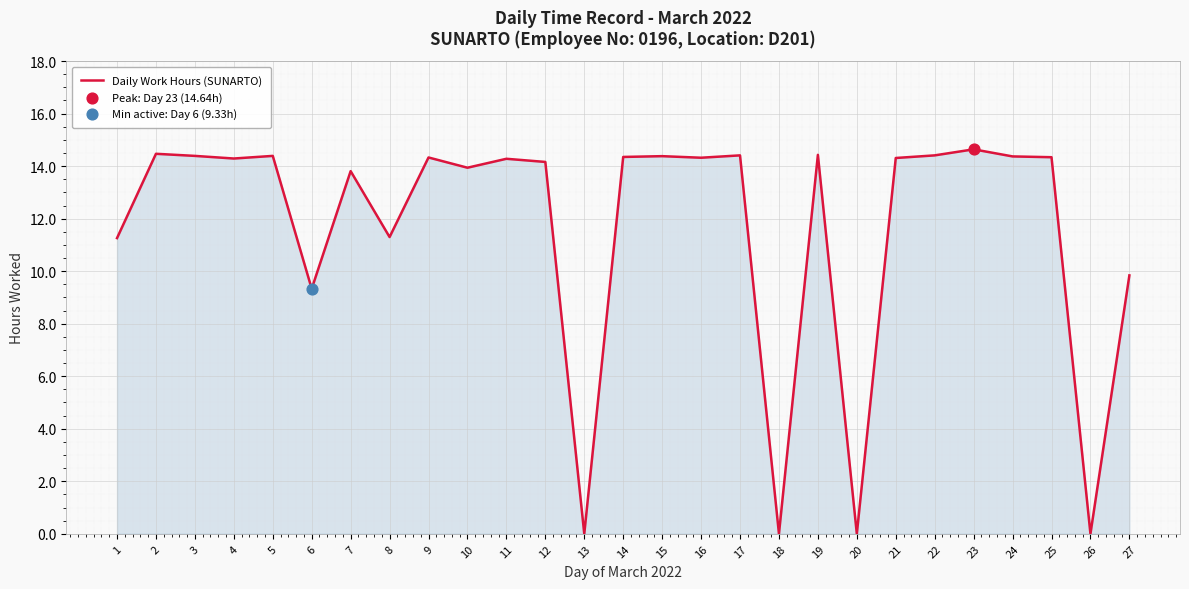

Approximately how many times larger is the value at 15 compared to 9?

1.0